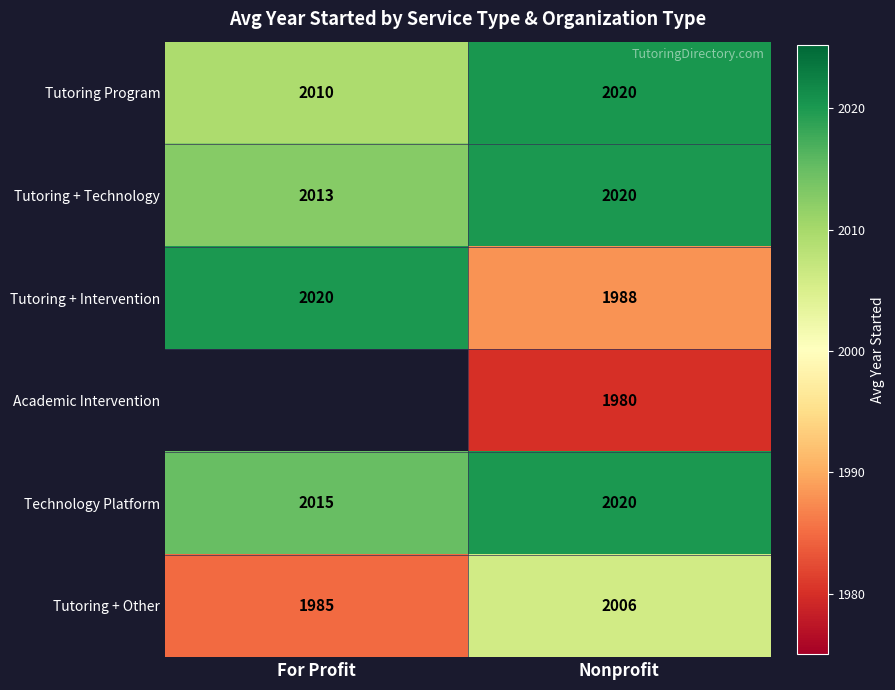

Where is Tutoring + Other nearest to the value 1995?

For Profit